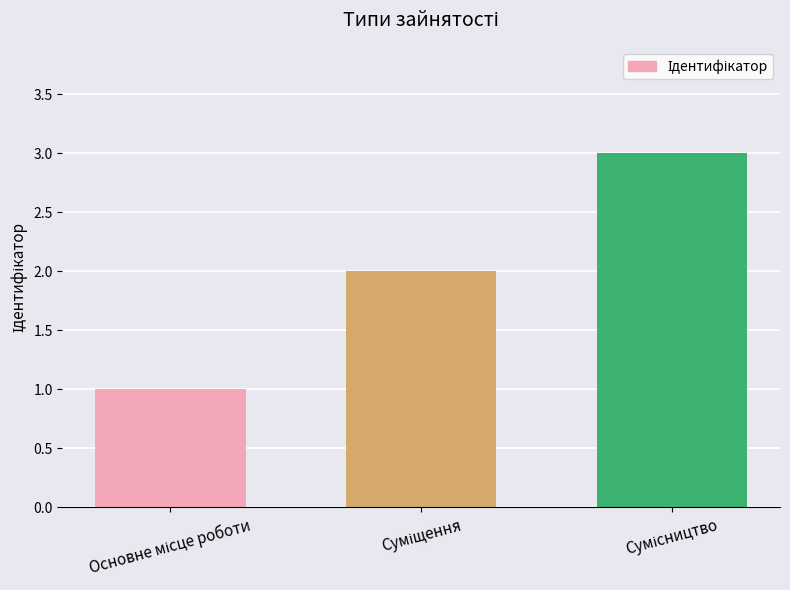

What is the greatest value displayed?

3